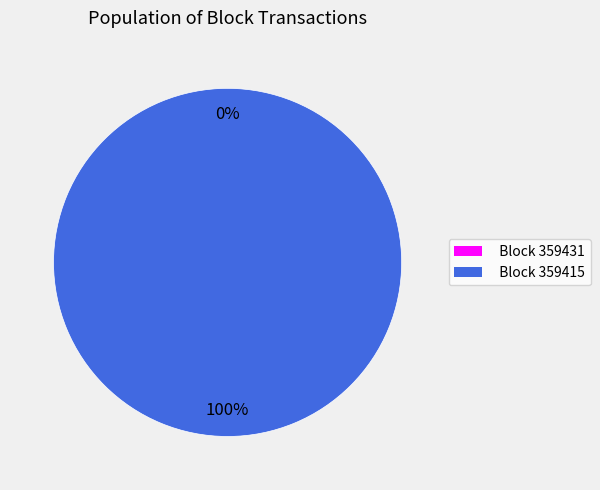

What is the change in value from 359431 to 359415?

+60443